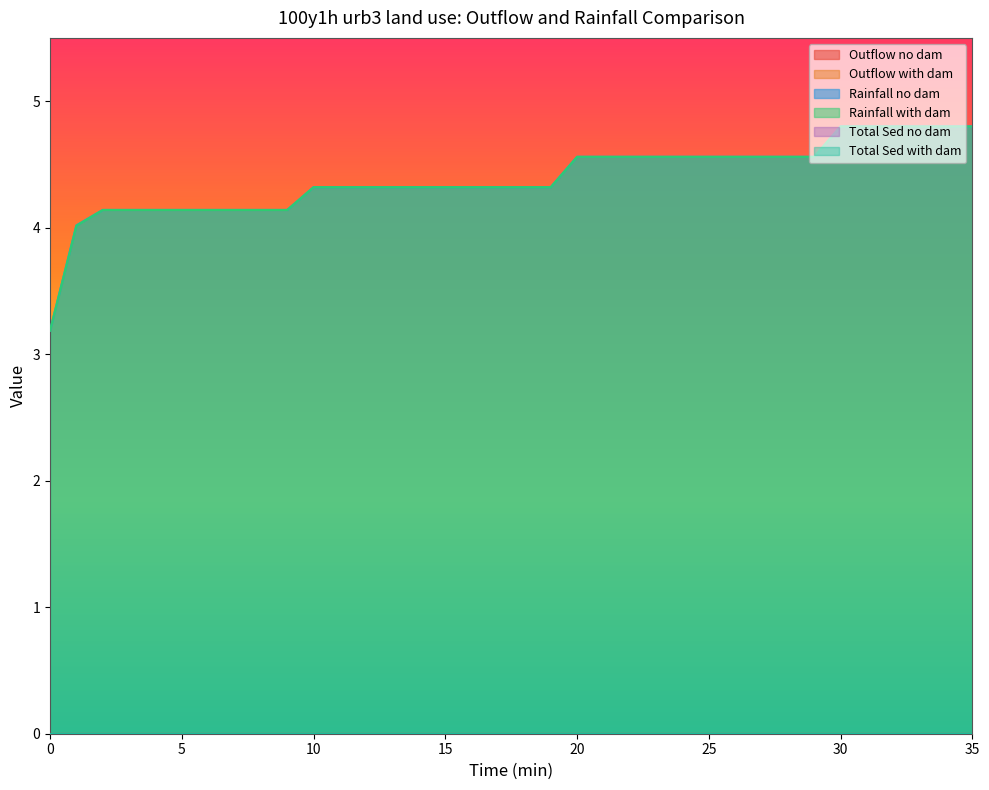

What is the spread (max minus min) of values at 8?

4.1